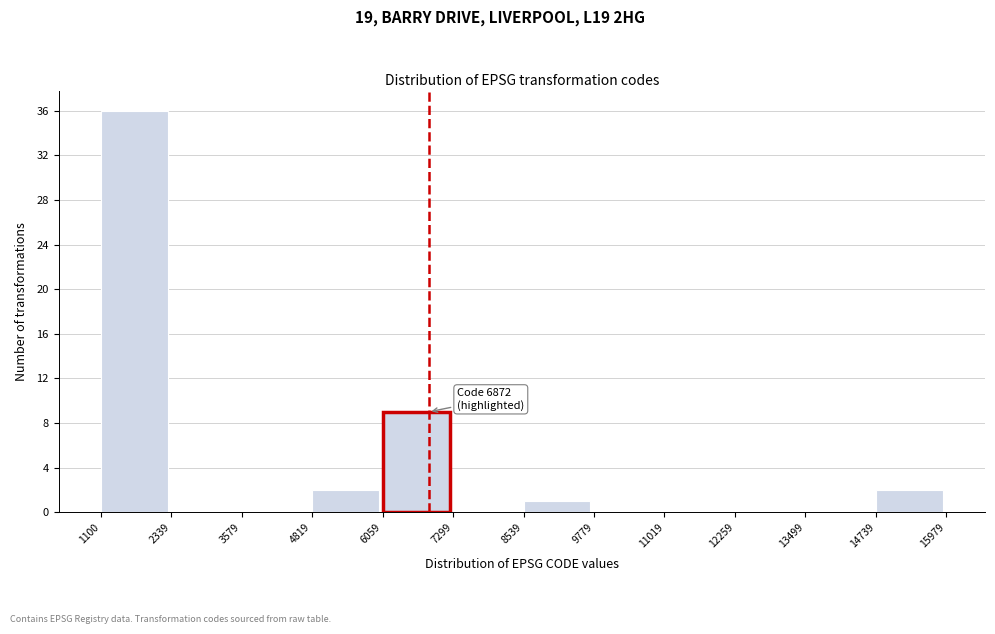

Which range on the x-axis has the tallest bar?

1100 to 2339